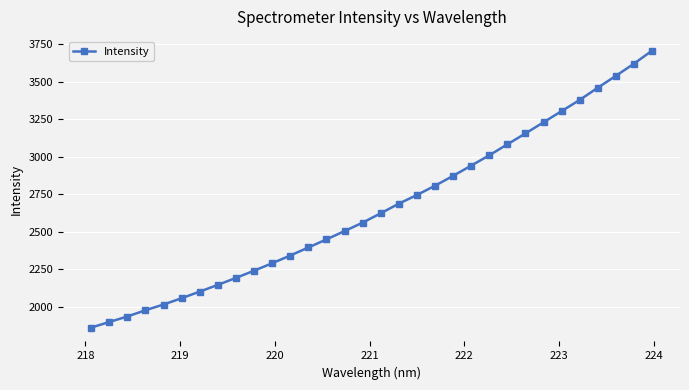

What is the average value?

2661.2